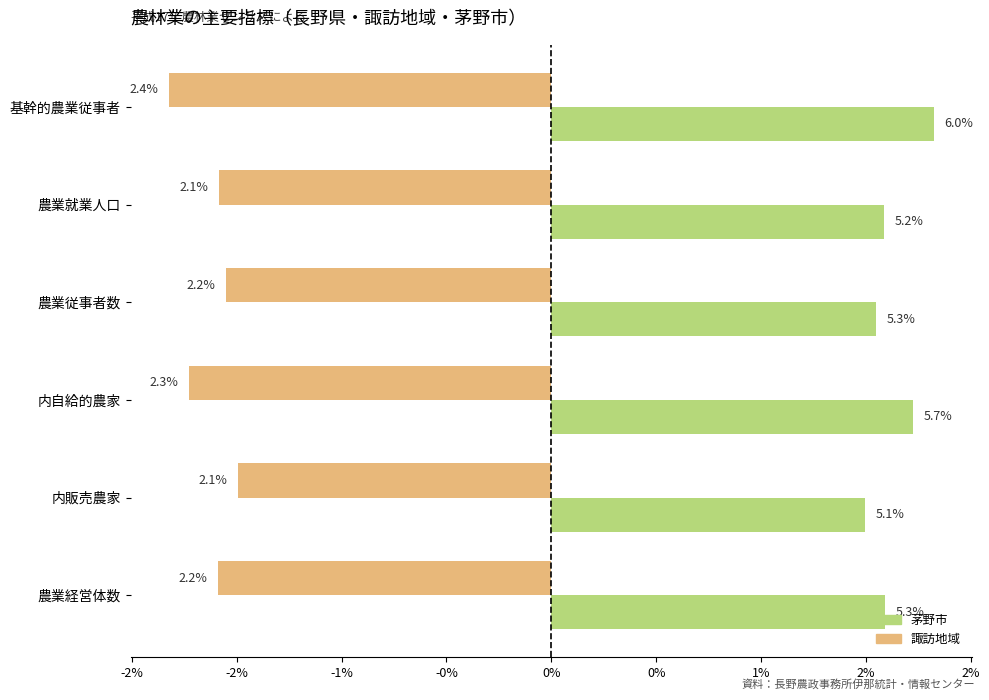

Which series has the widest spread of values?

茅野市